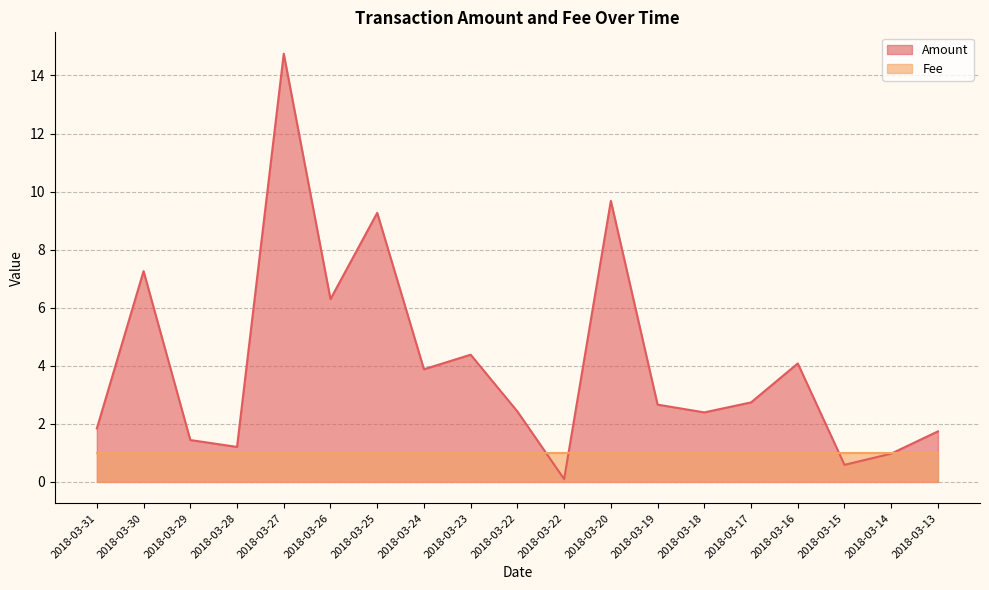

Rank the categories by value from lowest to highest.

2018-03-22, 2018-03-15, 2018-03-14, 2018-03-28, 2018-03-29, 2018-03-13, 2018-03-31, 2018-03-18, 2018-03-22, 2018-03-19, 2018-03-17, 2018-03-24, 2018-03-16, 2018-03-23, 2018-03-26, 2018-03-30, 2018-03-25, 2018-03-20, 2018-03-27